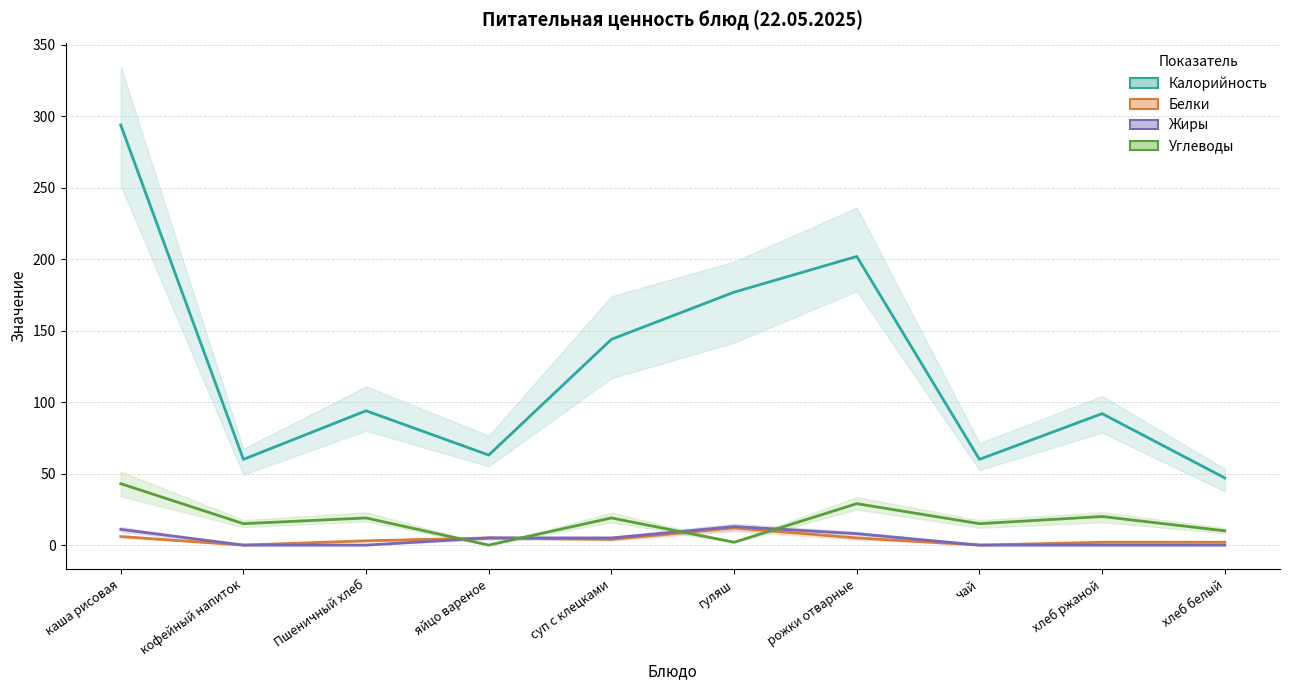

Which has a higher value, хлеб ржаной or чай?

хлеб ржаной